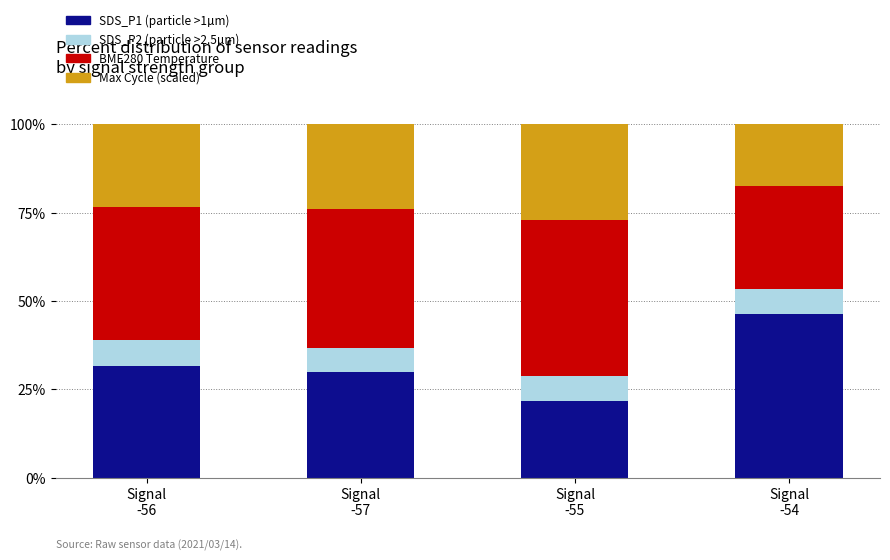

List the labels in order of SDS_P1 (particle >1µm) value, largest first.

Signal
-54, Signal
-56, Signal
-57, Signal
-55